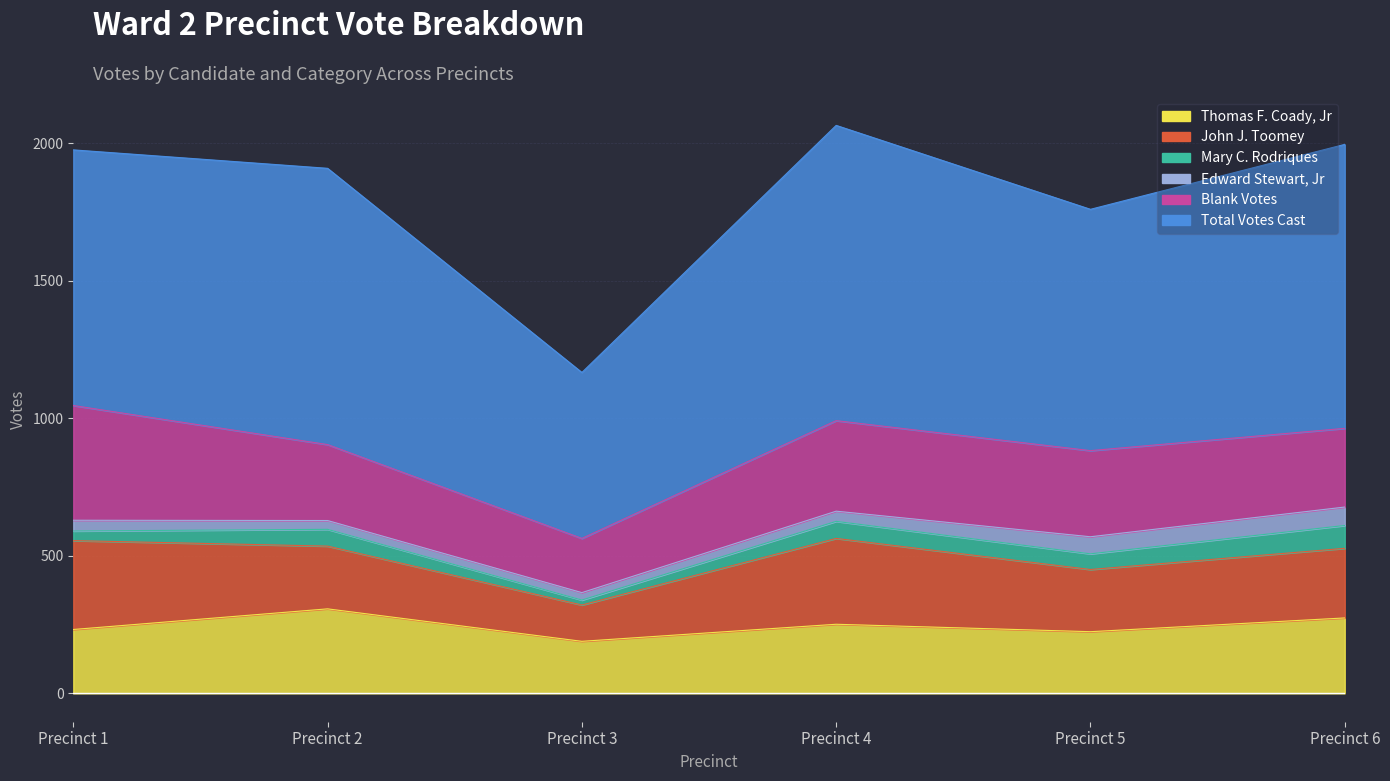

True or false: Thomas F. Coady, Jr has more than 0 points higher than both neighbors.

True